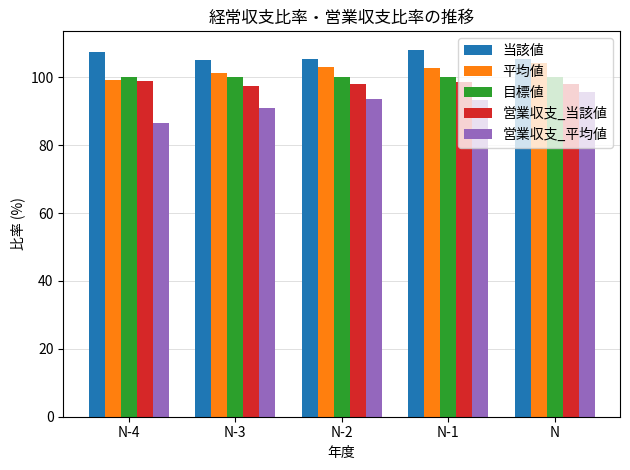

What is the smallest value displayed?

86.4